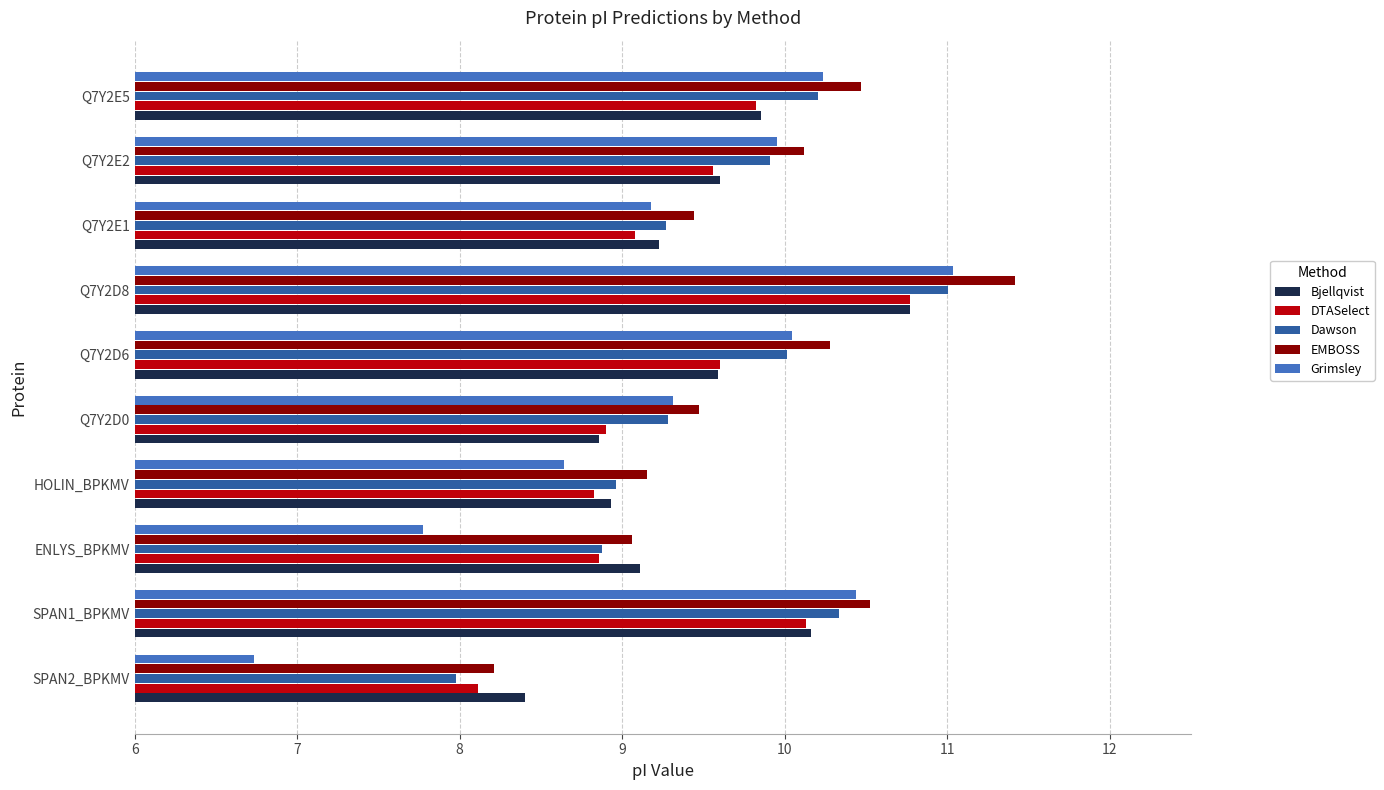

What is the total value across all series at SPAN1_BPKMV?

51.6